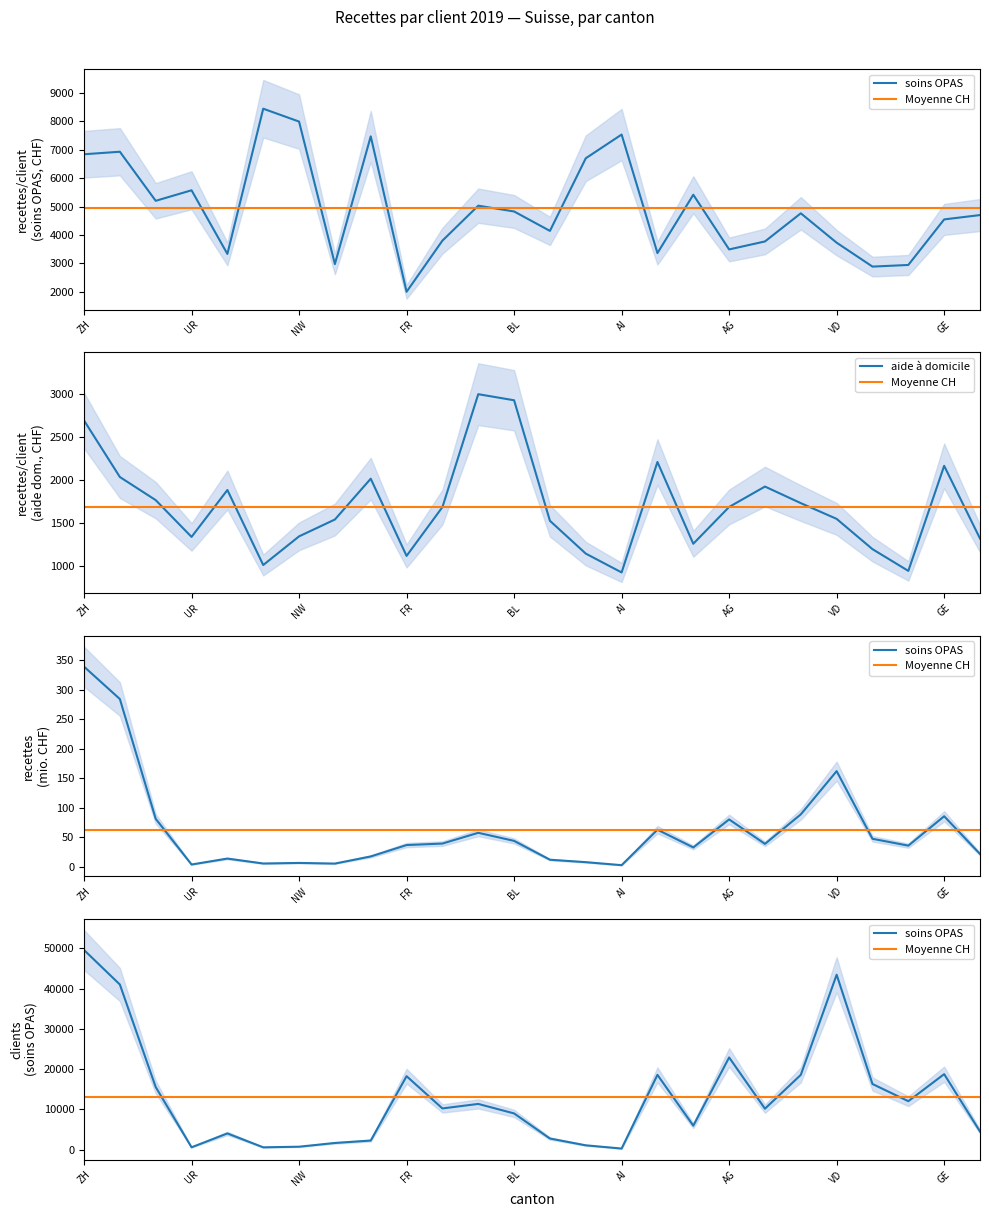

Between TI and GE, which series saw the biggest shift?

aide à domicile (recettes par client)